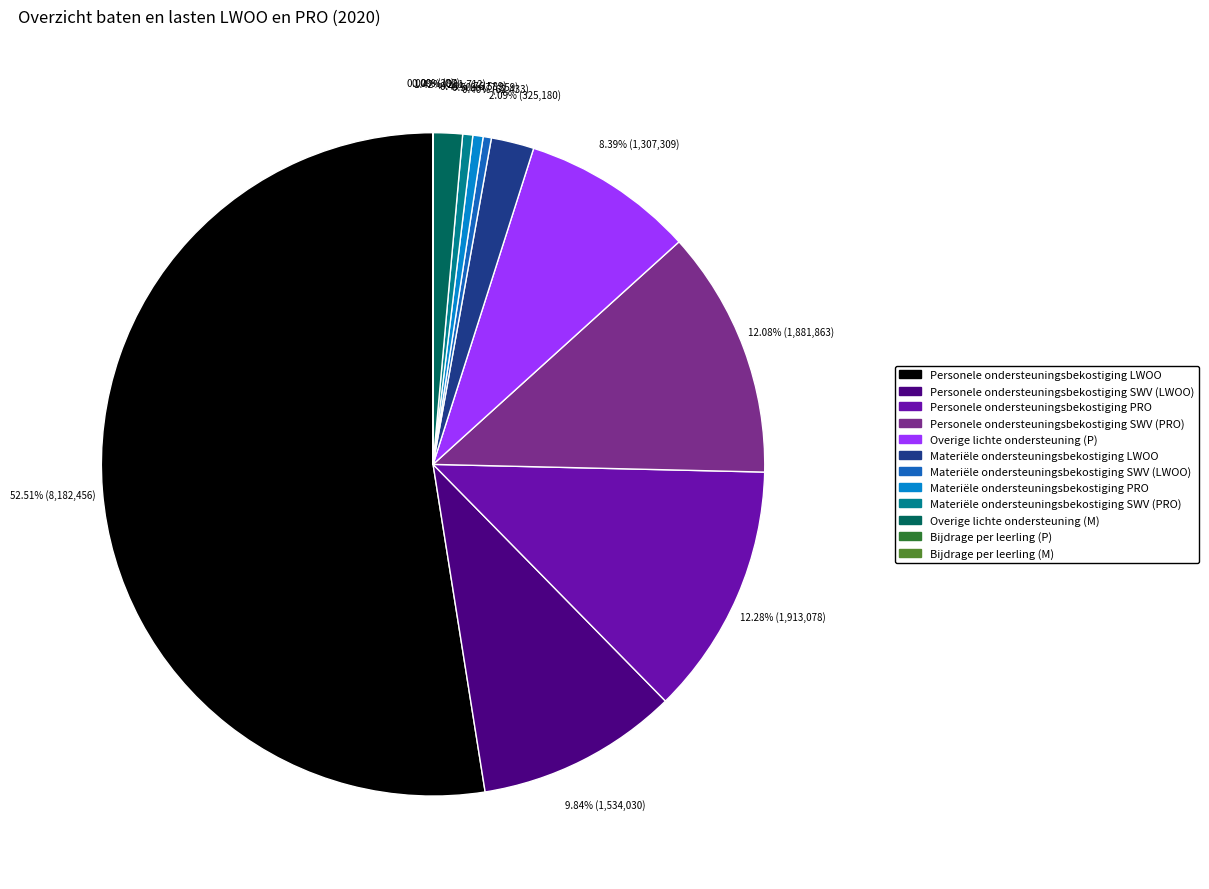

Is Materiële ondersteuningsbekostiging LWOO the majority of the pie?

No